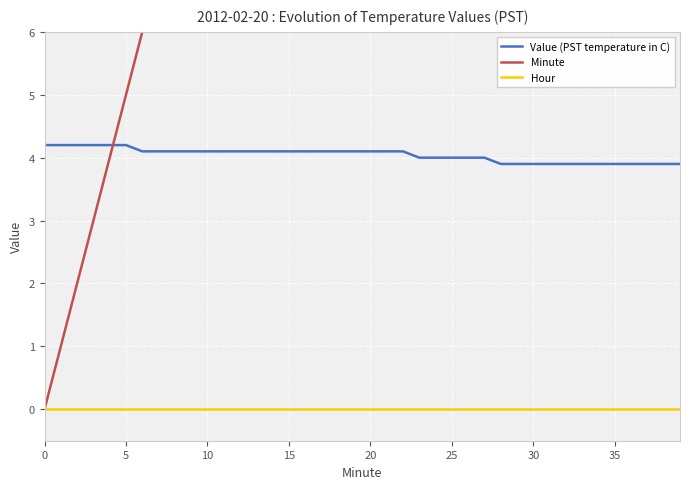

What is the sum of all Minute values?

780.0